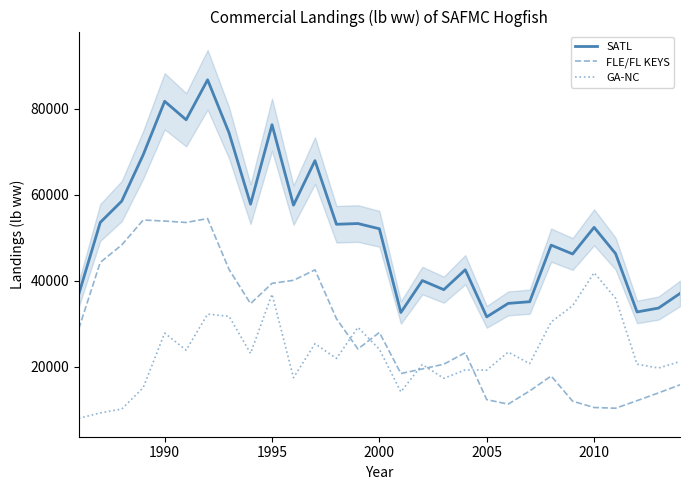

Which series has the largest range (max minus min)?

SATL